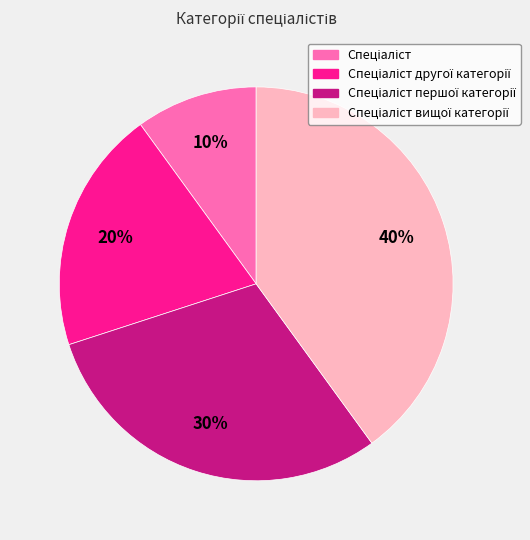

To the nearest percent, what is the average slice percentage?

25%